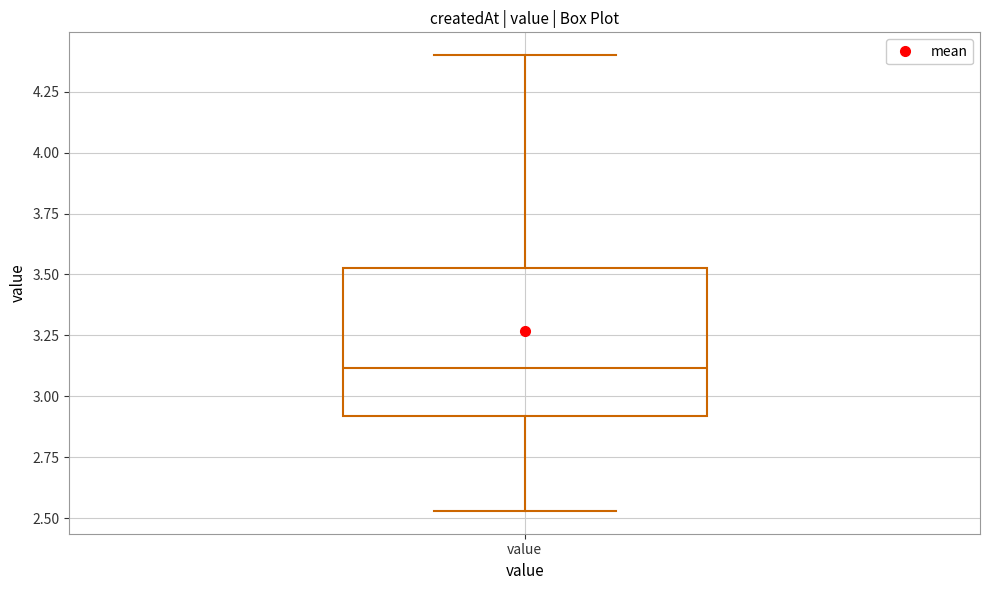

Read this box plot against the y-axis: the position of the median line, the range covered by the box, and the ends of both whiskers. The values are not printed on the chart, so give them approximately, as read against the axis.

median 3.10, box 2.90 to 3.55, whiskers 2.55 to 4.40